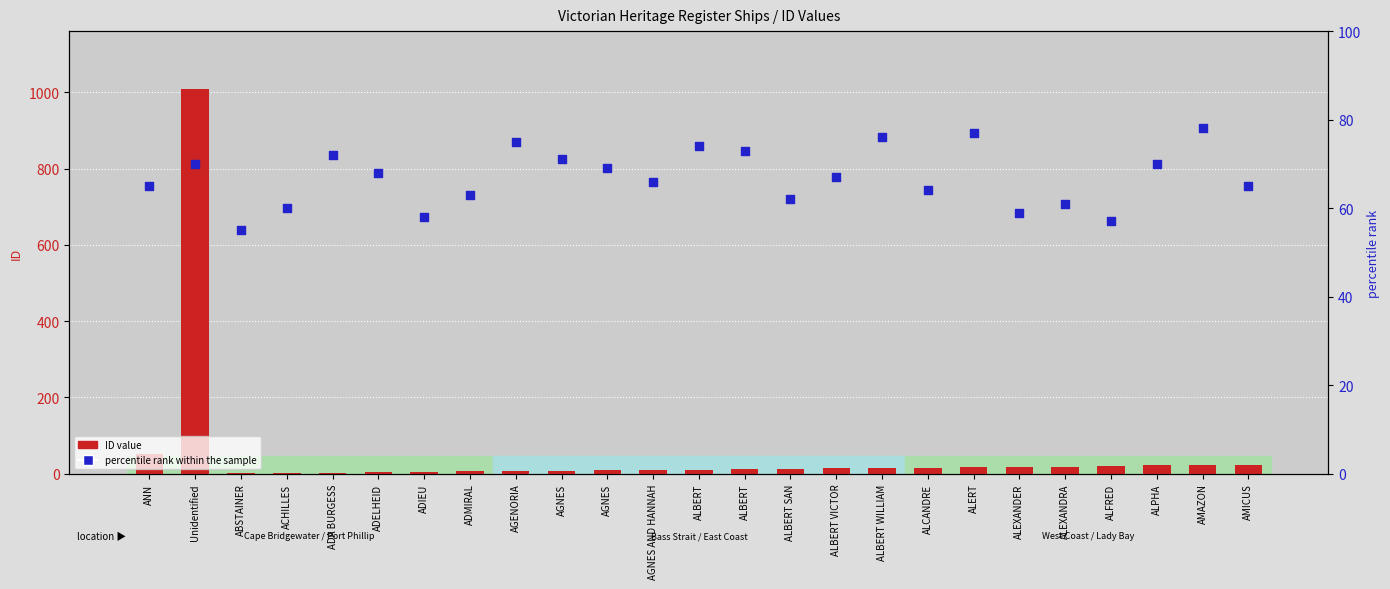

Which series has the largest total across all categories?

percentile rank within the sample